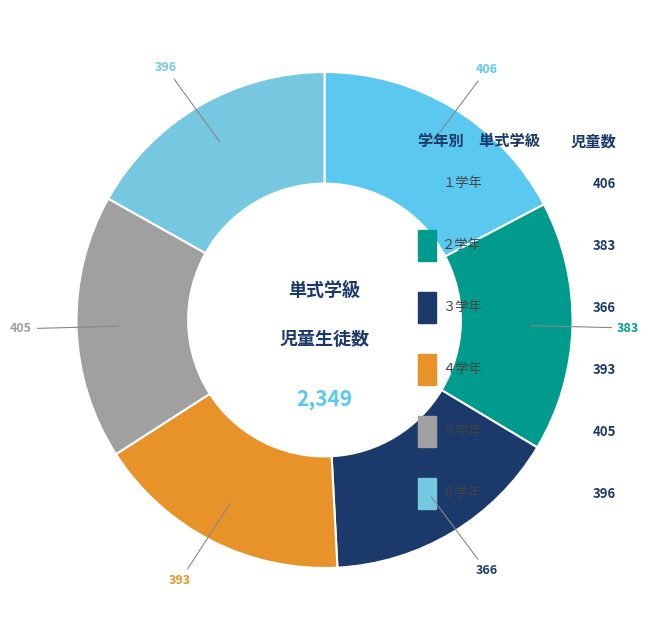

Count the number of slices in the pie.

6